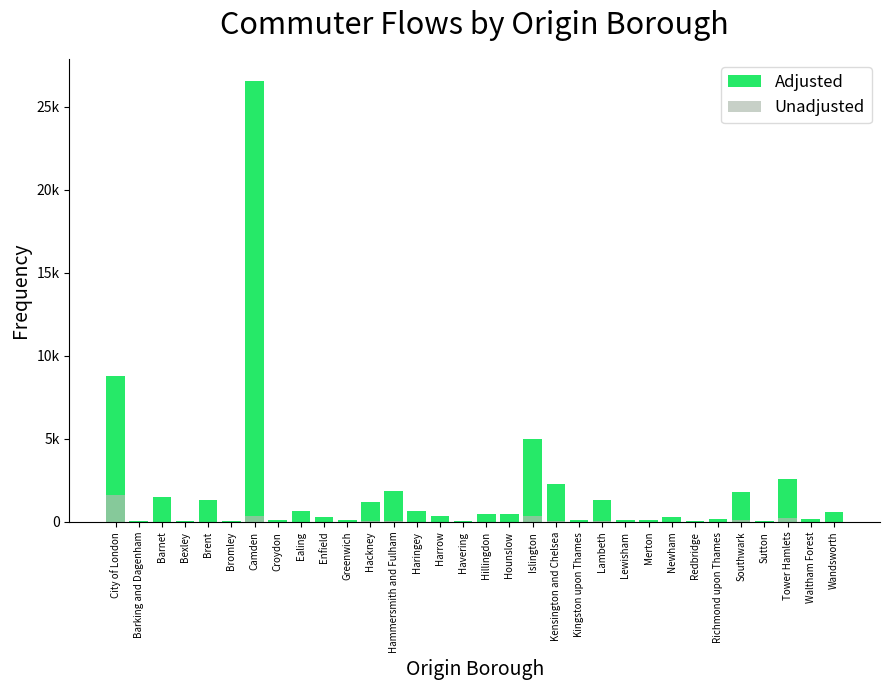

What is the difference between the highest and lowest values at Richmond upon Thames?

189